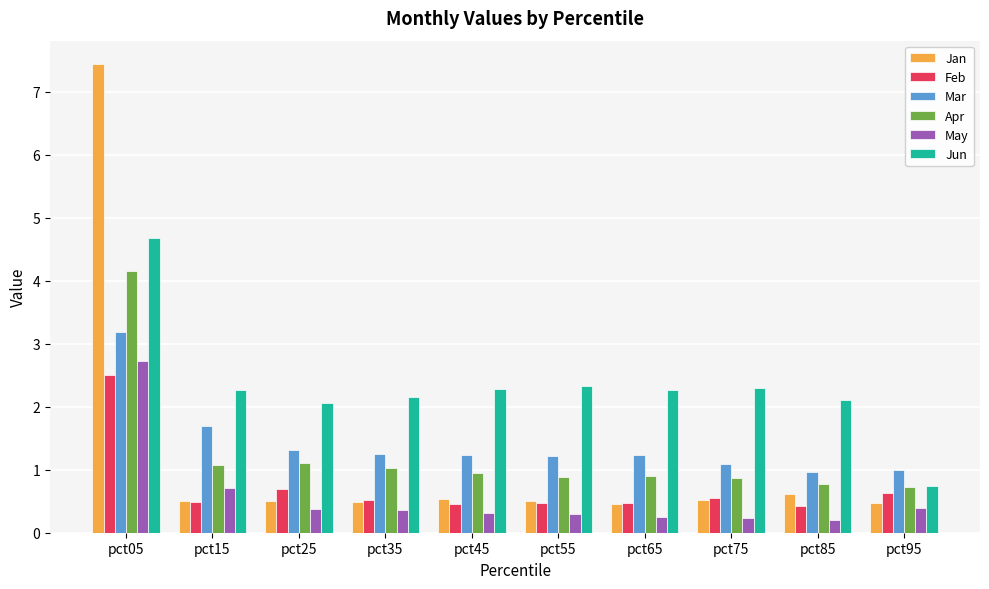

What is the value of the Jan bar at the 6th from the left?

0.5